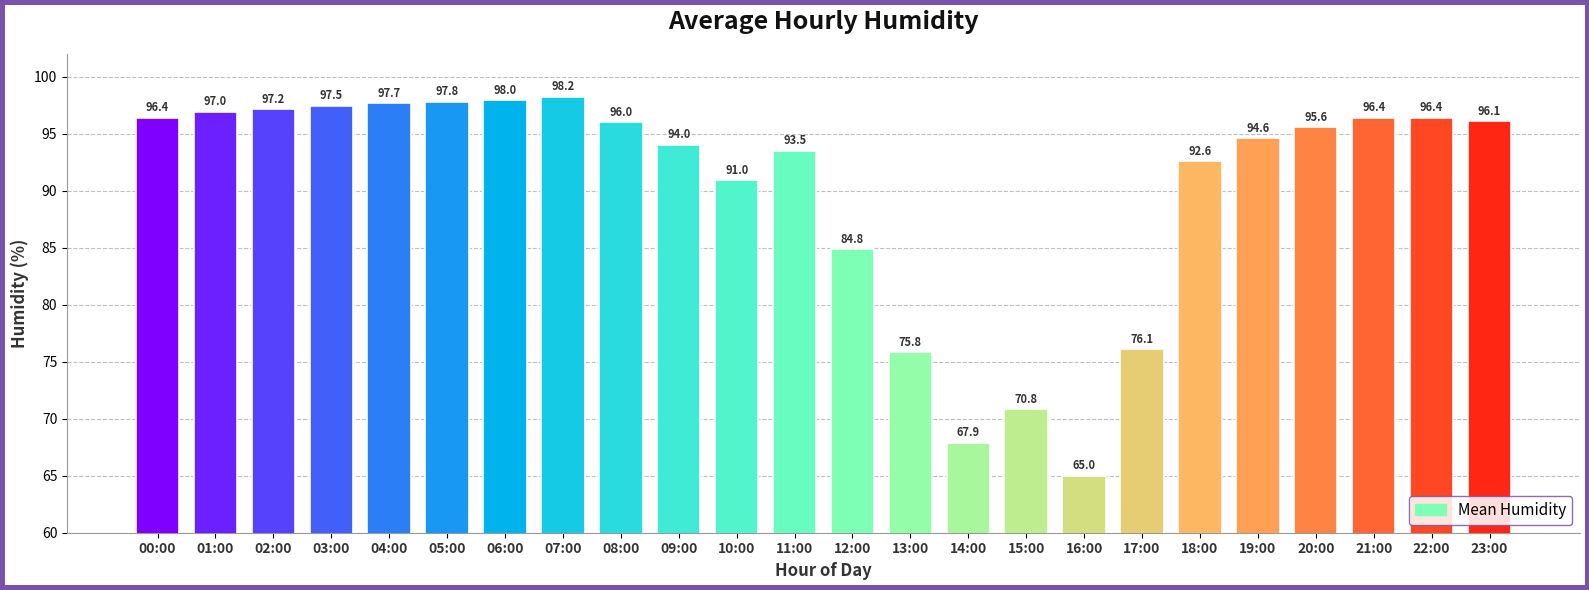

What is the smallest value displayed?

65.0